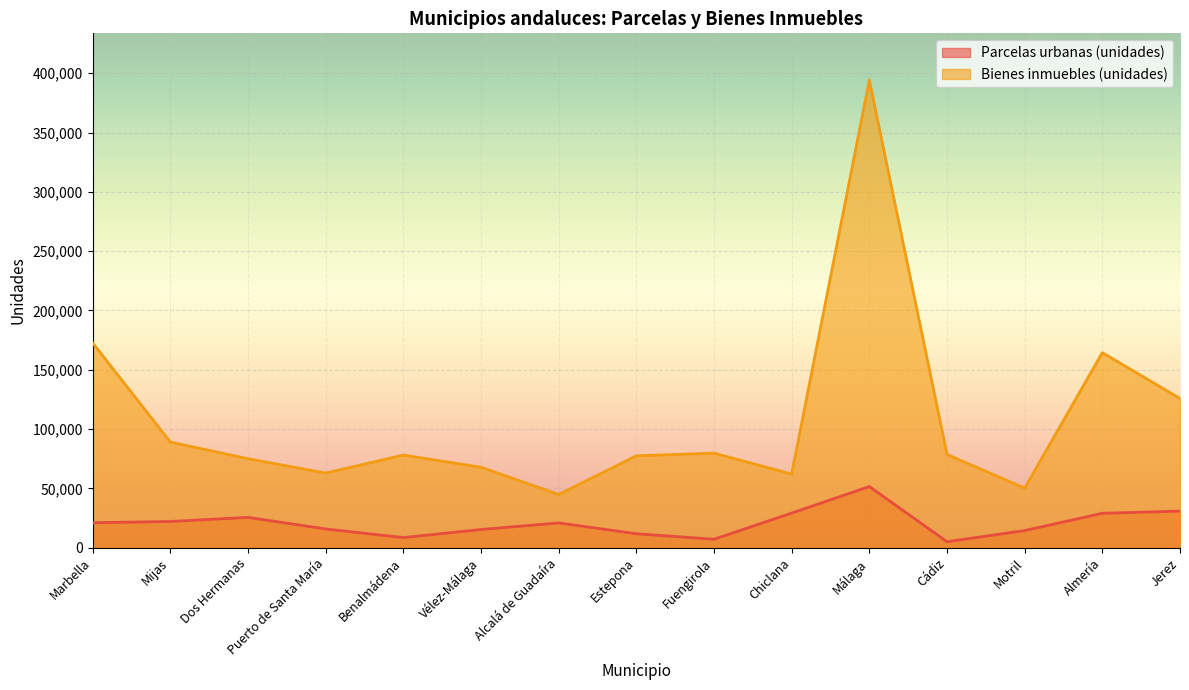

Which series has the widest spread of values?

Bienes inmuebles (unidades)